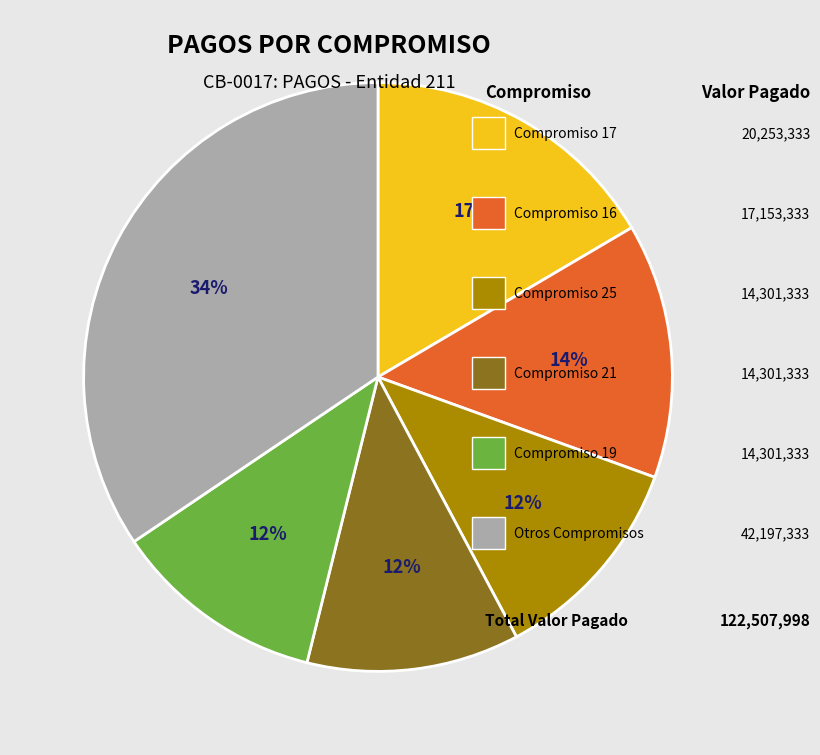

Does any single category account for the majority?

No